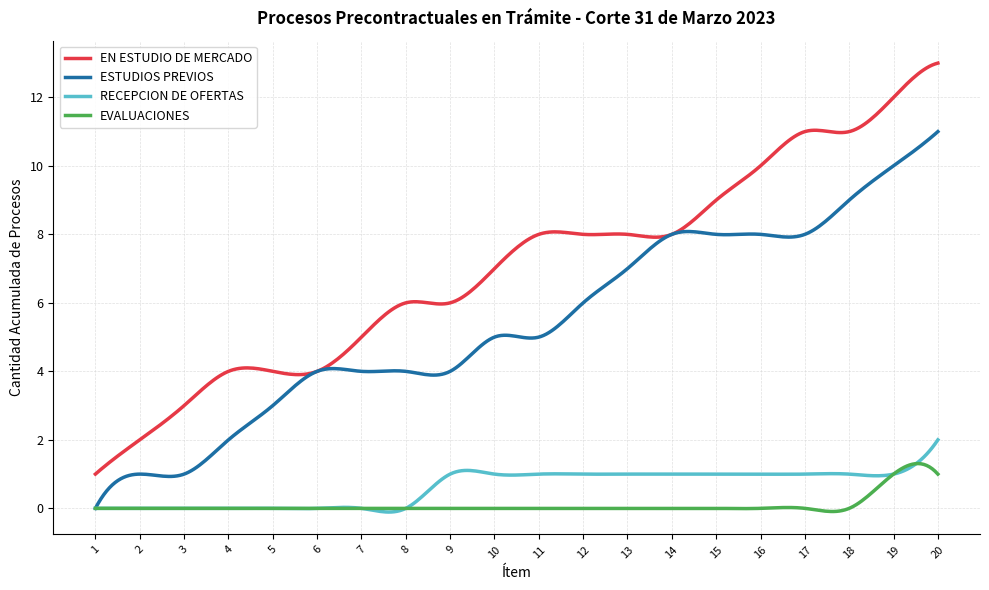

How many lines are shown in the chart?

4